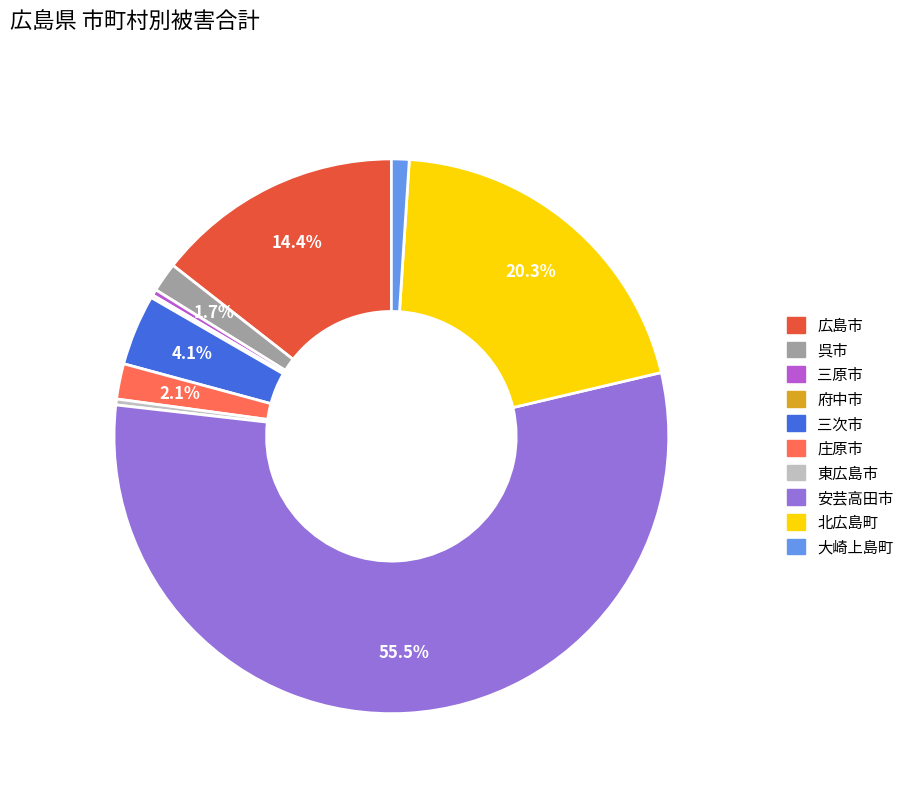

Between 三原市 and 大崎上島町, which is larger?

大崎上島町